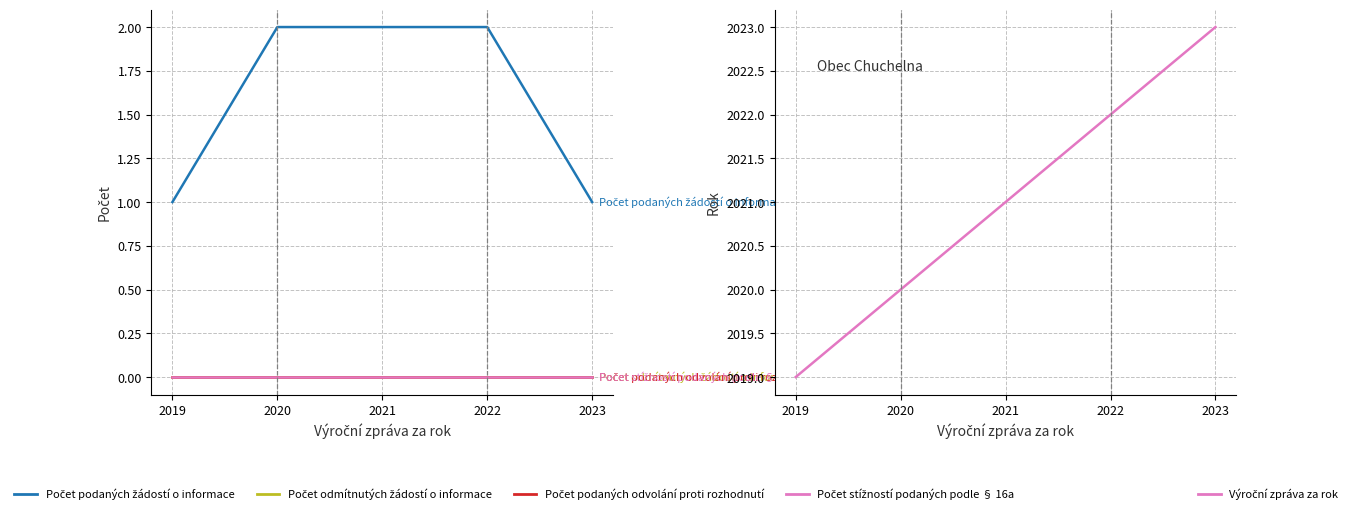

True or false: Počet odmítnutých žádostí o informace has more than 1 points higher than both neighbors.

False